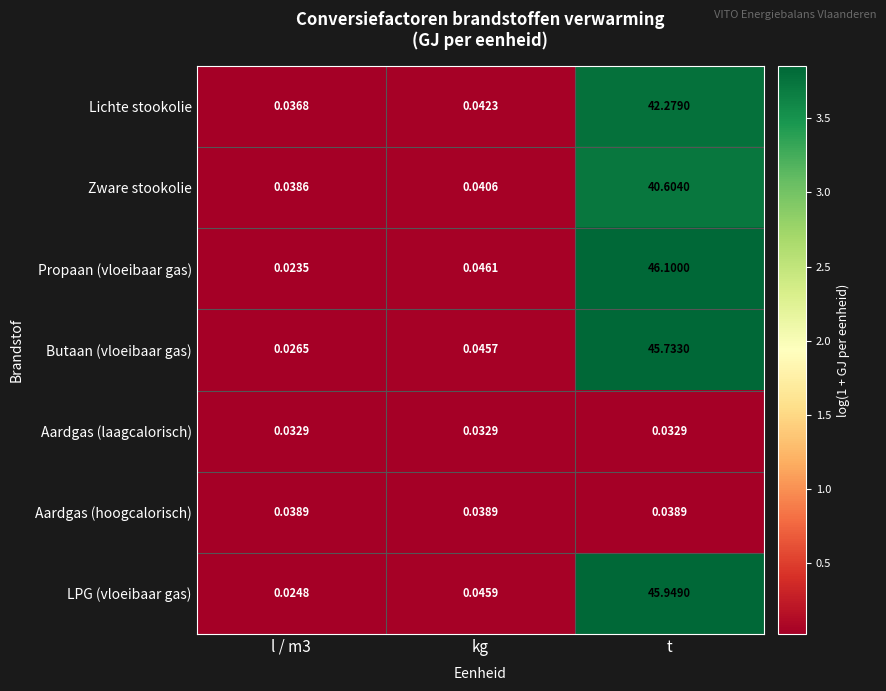

How many series are shown in this chart?

7